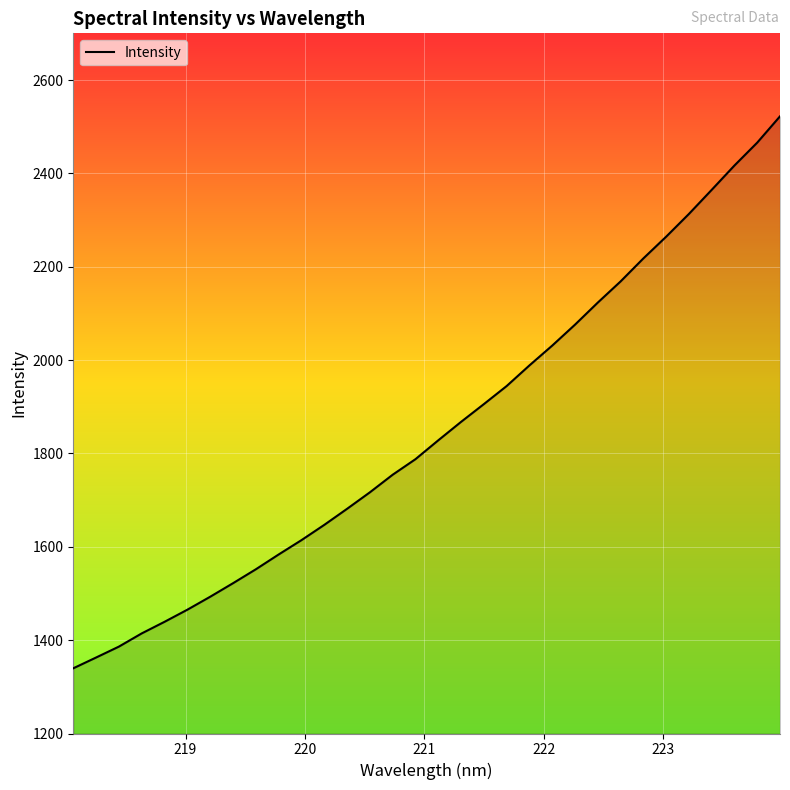

Does the chart have visible grid lines?

Yes